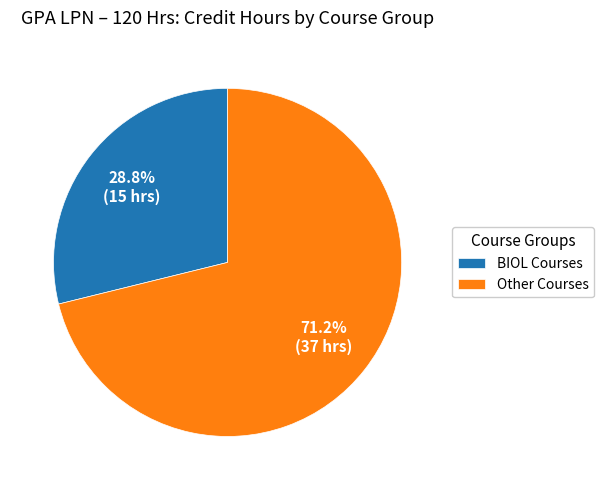

How many segments does this pie chart have?

2